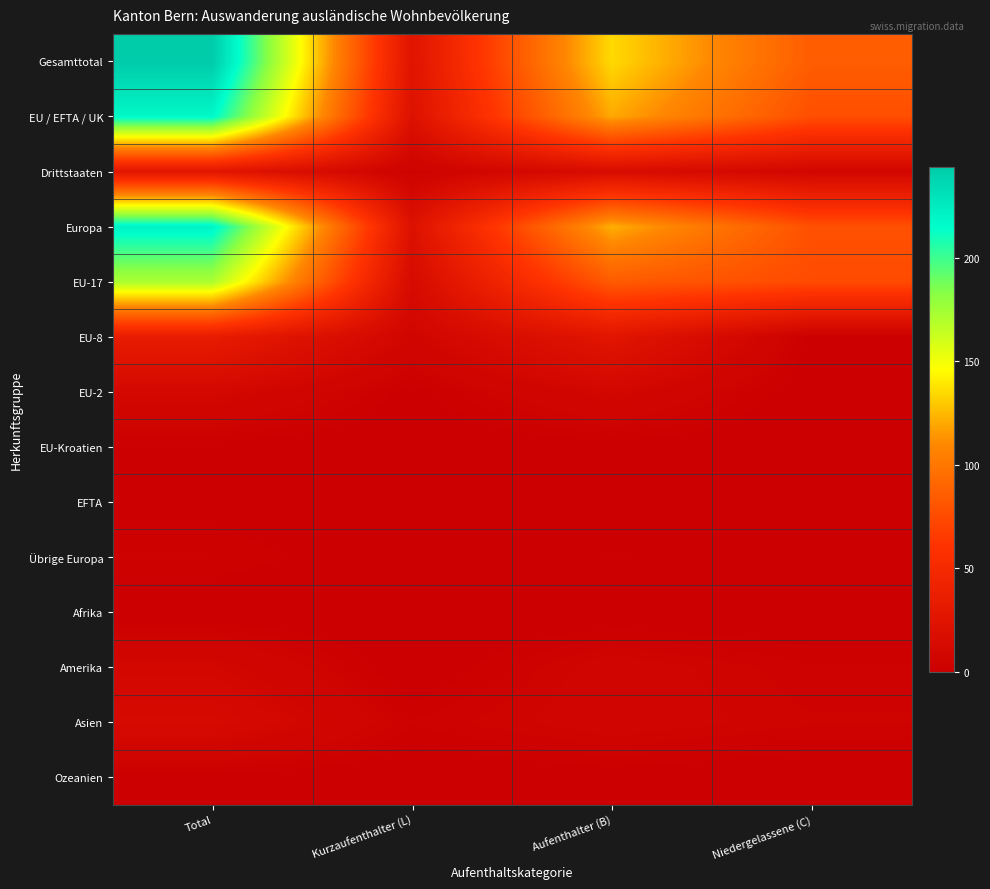

Reading left to right, list all the values displayed in this chart.

Gesamttotal: Total=244	Kurzaufenthalter (L)=24	Aufenthalter (B)=135	Niedergelassene (C)=85
EU / EFTA / UK: Total=218	Kurzaufenthalter (L)=21	Aufenthalter (B)=120	Niedergelassene (C)=77
Drittstaaten: Total=26	Kurzaufenthalter (L)=3	Aufenthalter (B)=15	Niedergelassene (C)=8
Europa: Total=221	Kurzaufenthalter (L)=21	Aufenthalter (B)=122	Niedergelassene (C)=78
EU-17: Total=172	Kurzaufenthalter (L)=13	Aufenthalter (B)=84	Niedergelassene (C)=75
EU-8: Total=34	Kurzaufenthalter (L)=7	Aufenthalter (B)=26	Niedergelassene (C)=1
EU-2: Total=10	Kurzaufenthalter (L)=1	Aufenthalter (B)=9	Niedergelassene (C)=0
EU-Kroatien: Total=1	Kurzaufenthalter (L)=0	Aufenthalter (B)=1	Niedergelassene (C)=0
EFTA: Total=1	Kurzaufenthalter (L)=0	Aufenthalter (B)=0	Niedergelassene (C)=1
Übrige Europa: Total=3	Kurzaufenthalter (L)=0	Aufenthalter (B)=2	Niedergelassene (C)=1
Afrika: Total=0	Kurzaufenthalter (L)=0	Aufenthalter (B)=0	Niedergelassene (C)=0
Amerika: Total=9	Kurzaufenthalter (L)=0	Aufenthalter (B)=6	Niedergelassene (C)=3
Asien: Total=13	Kurzaufenthalter (L)=3	Aufenthalter (B)=6	Niedergelassene (C)=4
Ozeanien: Total=1	Kurzaufenthalter (L)=0	Aufenthalter (B)=1	Niedergelassene (C)=0